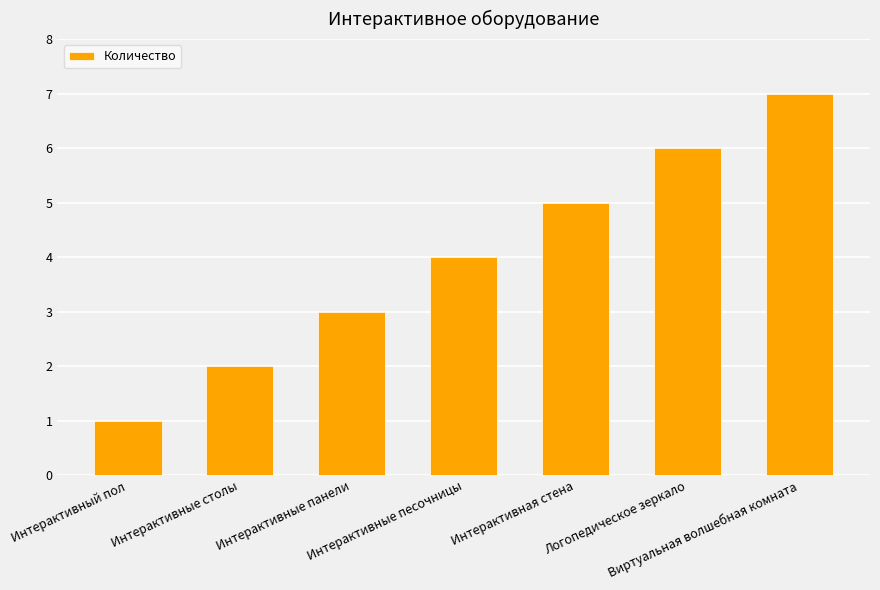

Does the chart contain any negative values?

No